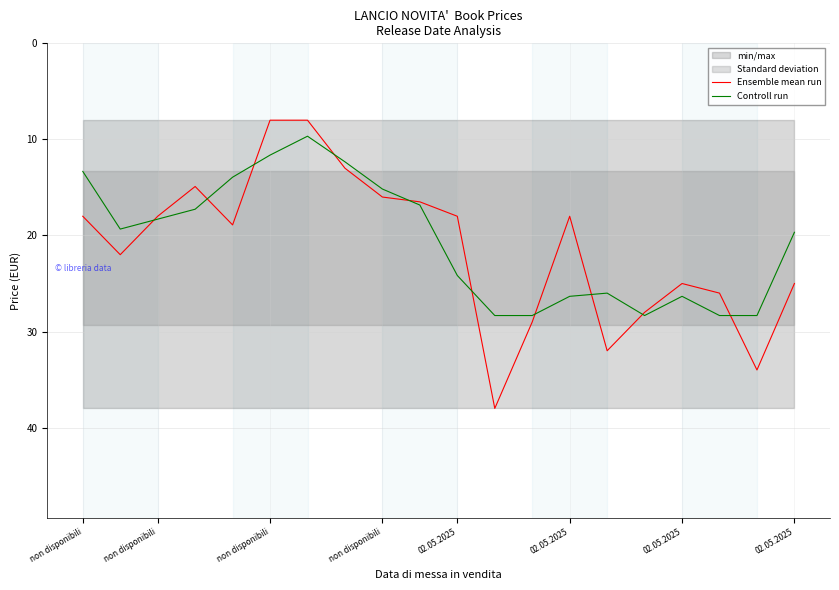

True or false: Controll run has more than 1 interior local peaks.

True